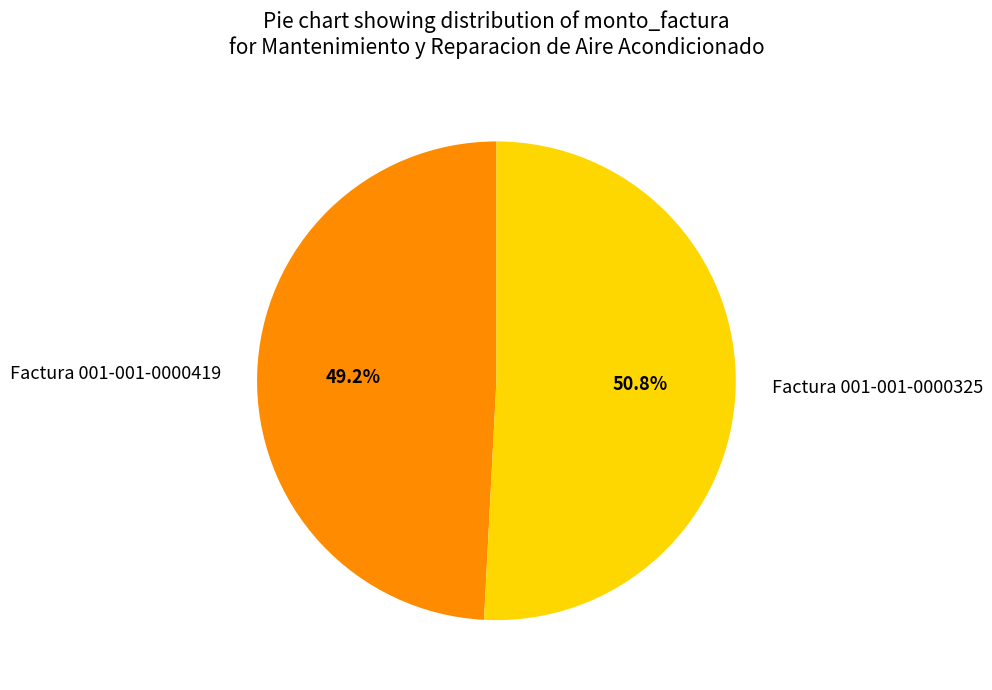

True or false: Factura 001-001-0000325 accounts for 51% of the total.

True